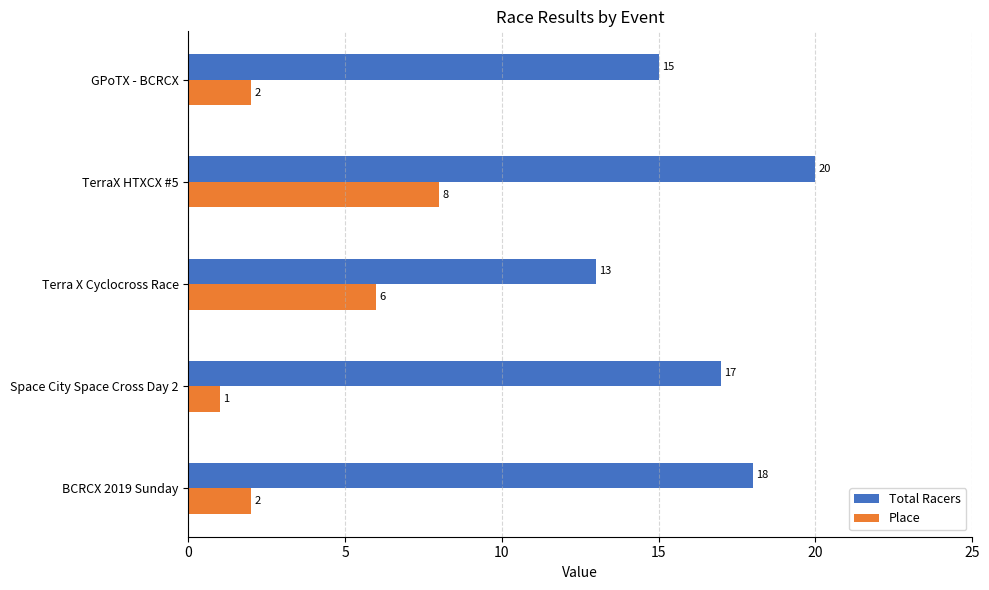

What value does the Total Racers series have at Space City Space Cross Day 2?

17